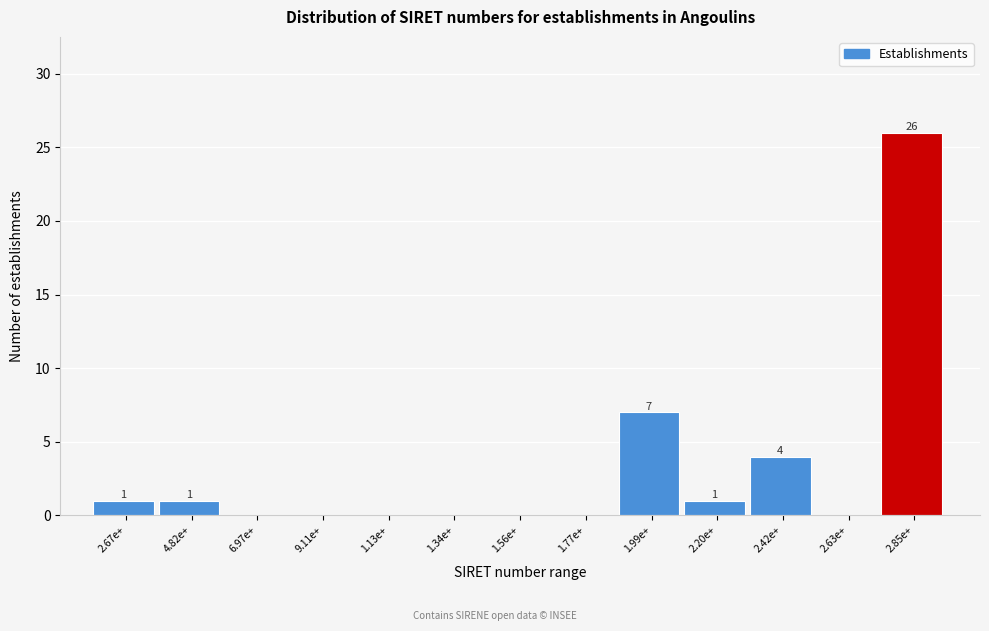

What is the greatest value displayed?

26